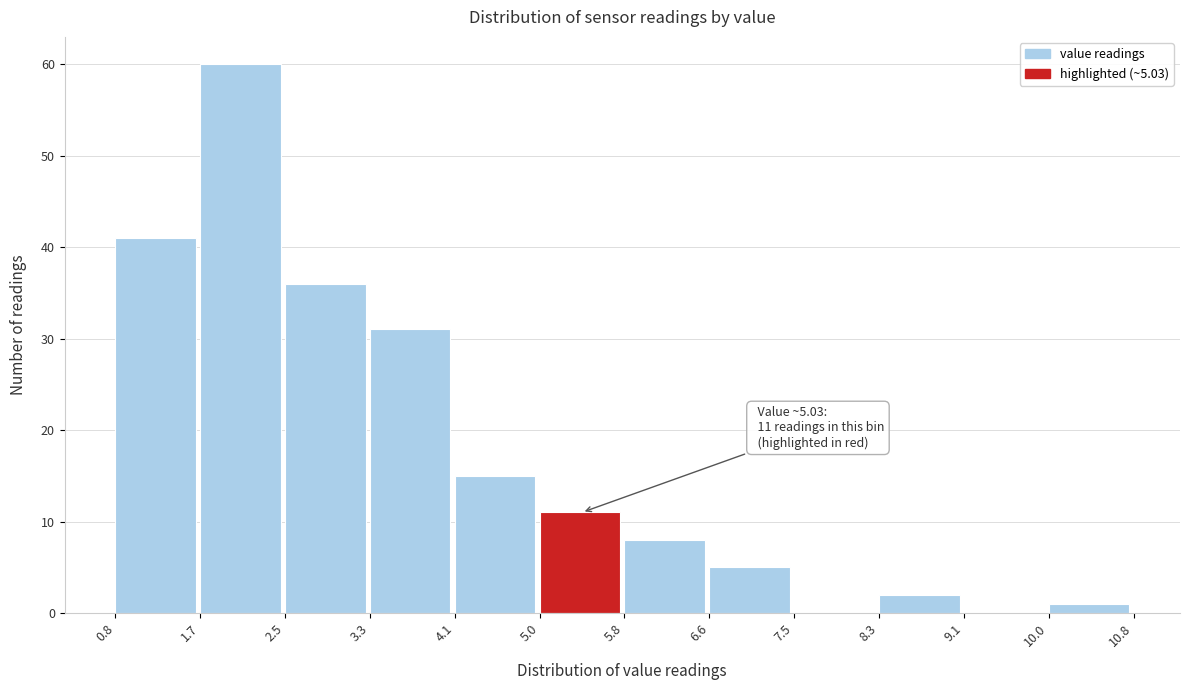

Over which range of the x-axis is the bar tallest?

1.7 to 2.5